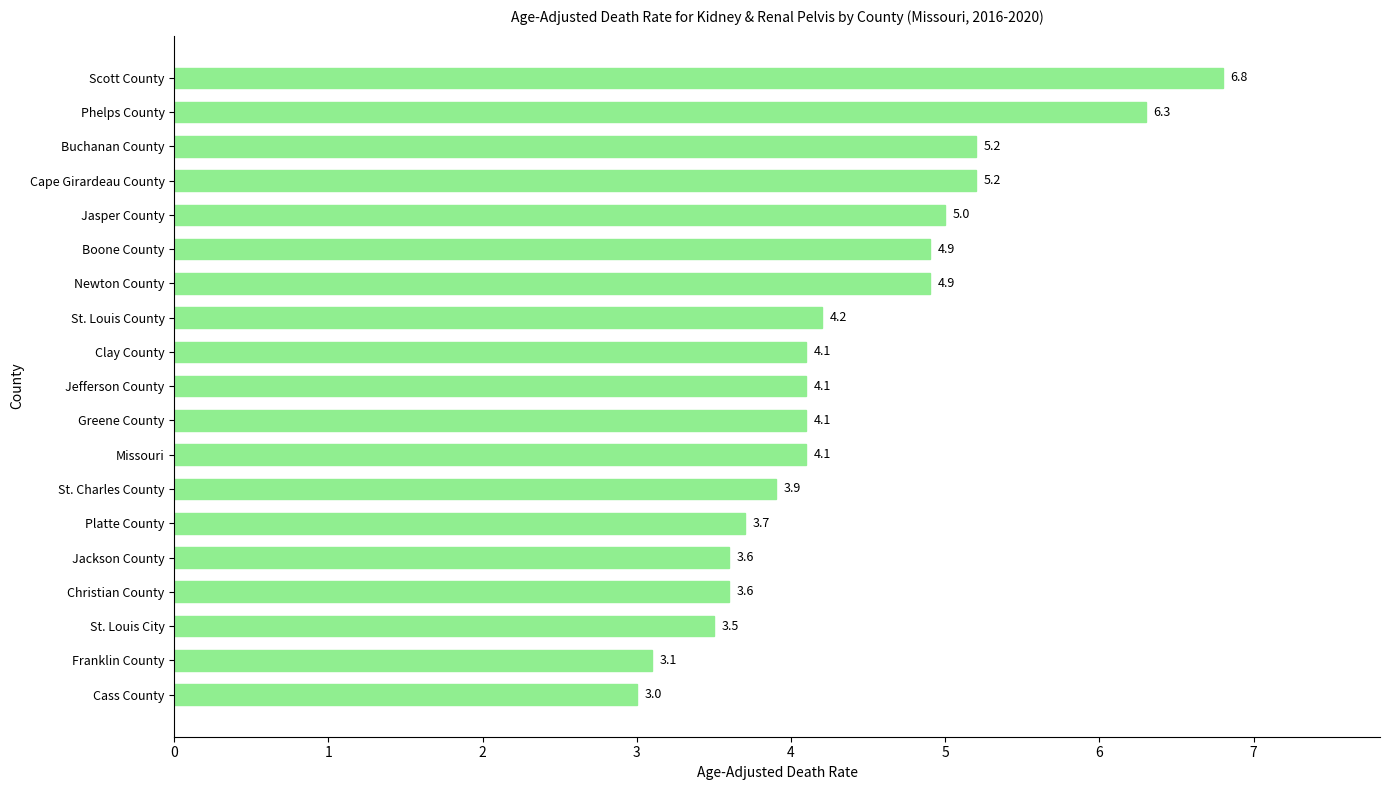

Does the chart contain stacked bars?

No